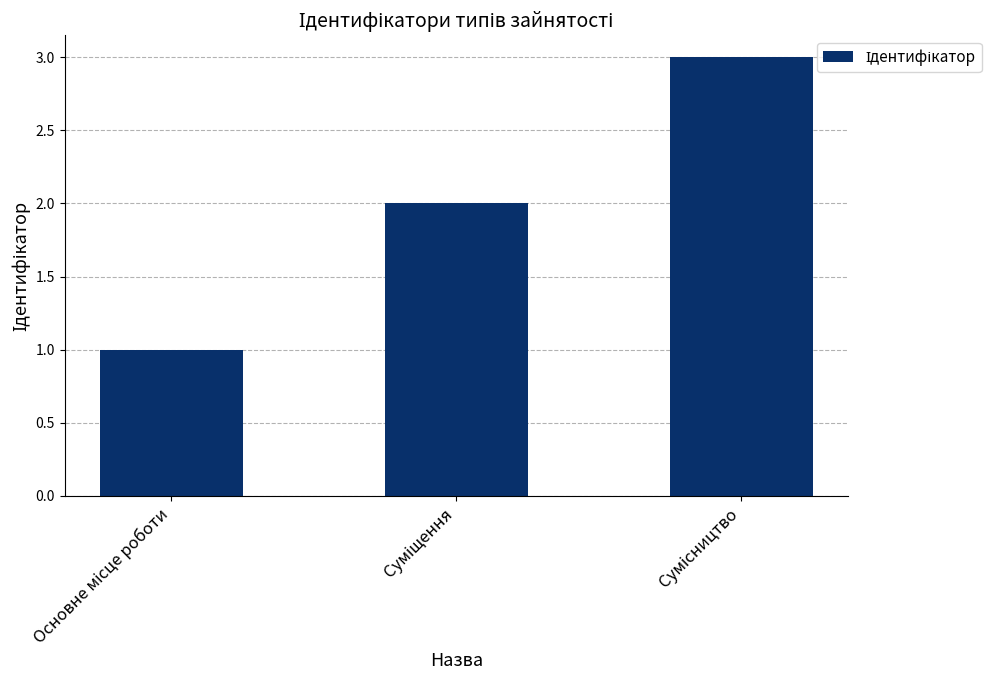

How many data points are less than 2?

1